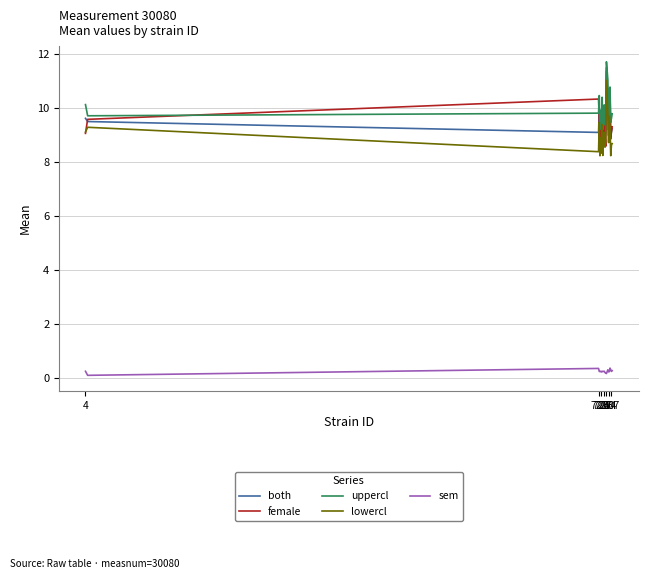

What is the minimum value for lowercl?

8.2